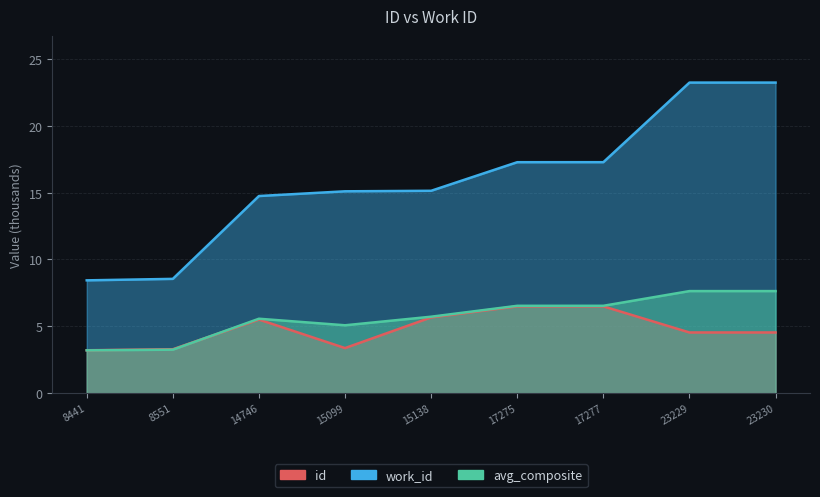

Reading right to left, what are all the values shown in this chart?

id: 23230=23.2	23229=23.2	17277=17.3	17275=17.3	15138=15.1	15099=15.1	14746=14.7	8551=8.6	8441=8.4
work_id: 23230=4.5	23229=4.5	17277=6.5	17275=6.5	15138=5.7	15099=3.4	14746=5.5	8551=3.3	8441=3.2